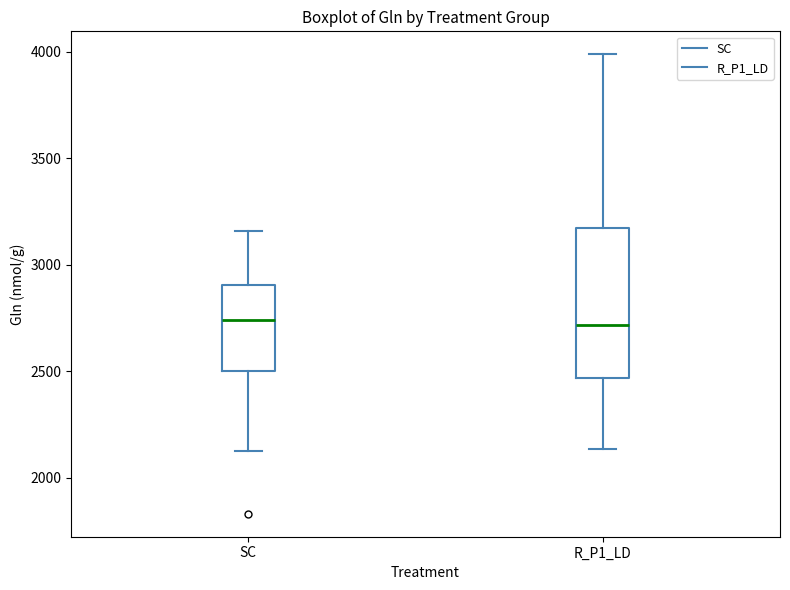

Where does the median line of the box for SC sit on the y-axis? The values are not printed on the chart, so give them approximately, as read against the axis.

2750